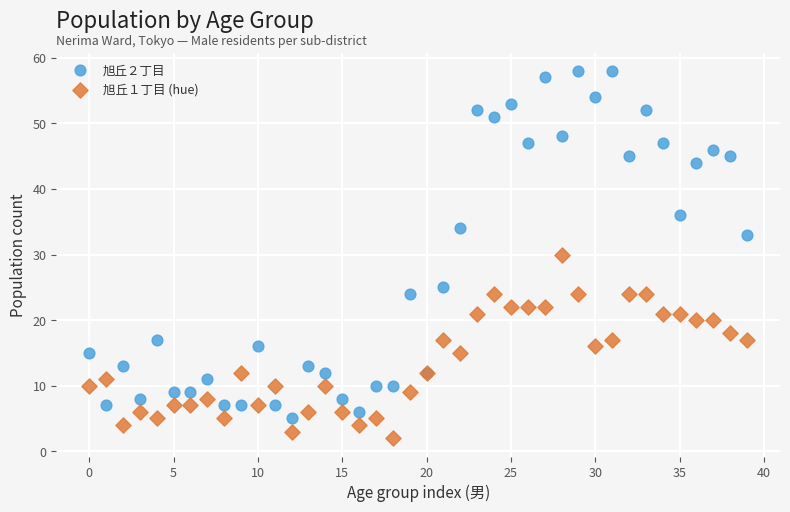

What are all the series names shown in the legend?

旭丘２丁目, 旭丘１丁目 (hue)